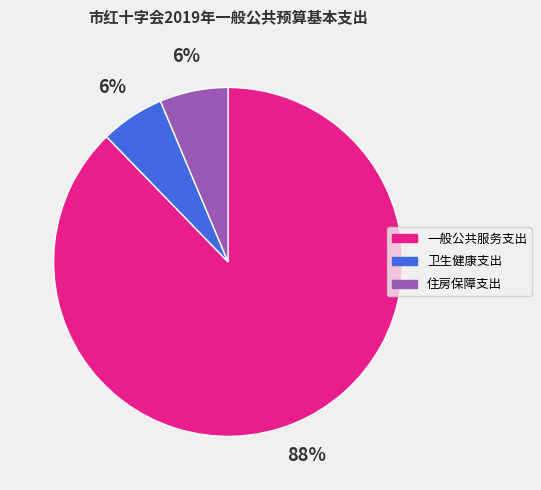

Count the number of slices in the pie.

3